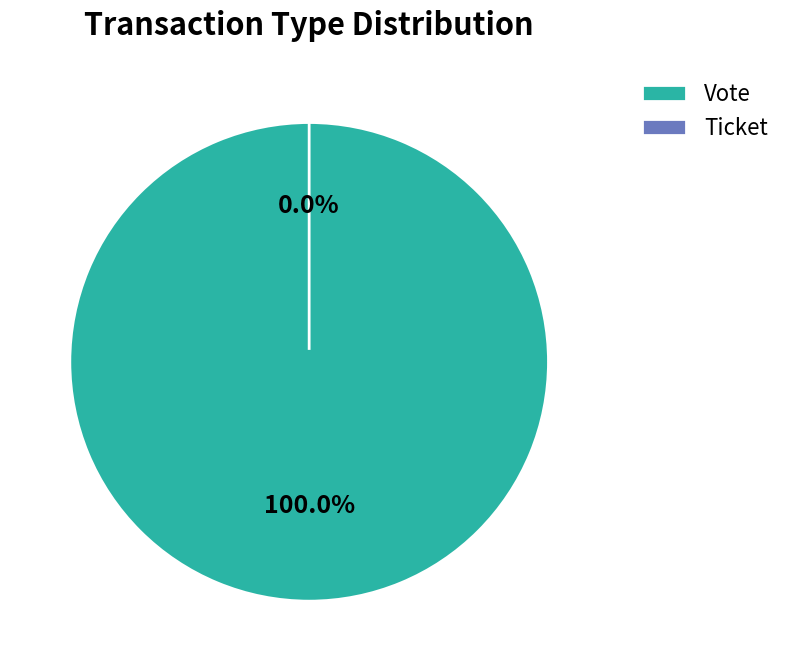

What is the majority slice?

Vote